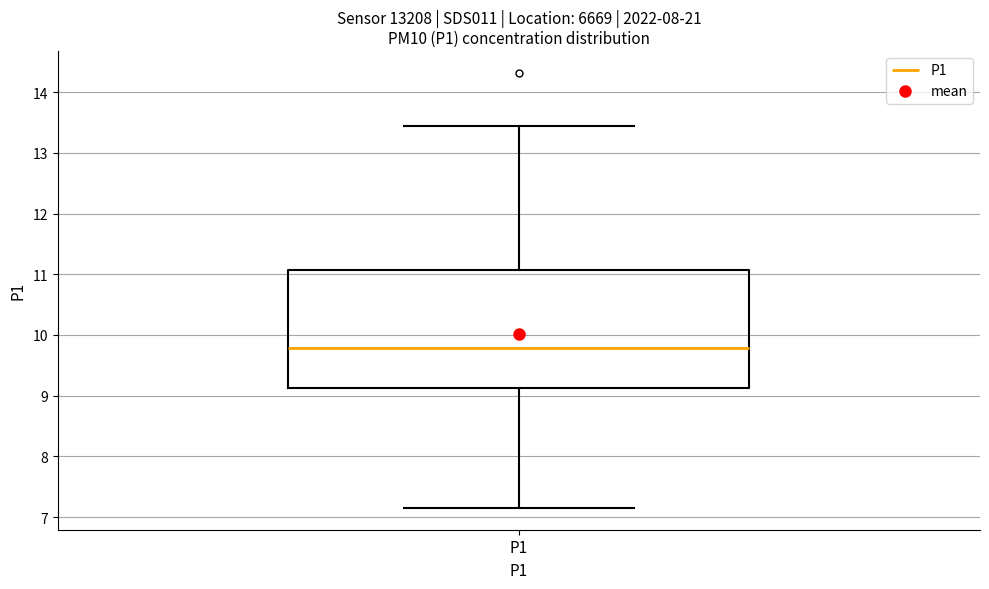

Where is the lower edge of the box for P1 on the y-axis? The values are not printed on the chart, so give them approximately, as read against the axis.

9.1